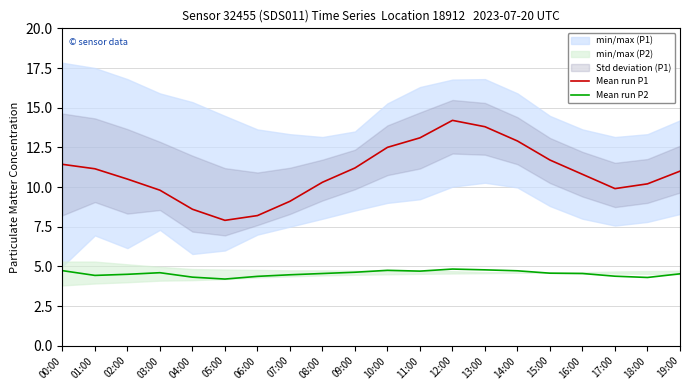

Reading left to right, transcribe all the data shown in this chart.

Mean run P1: 11.4	11.2	10.5	9.8	8.6	7.9	8.2	9.1	10.3	11.2	12.5	13.1	14.2	13.8	12.9	11.7	10.8	9.9	10.2	11.0
Mean run P2: 4.7	4.4	4.5	4.6	4.3	4.2	4.4	4.5	4.5	4.6	4.8	4.7	4.8	4.8	4.7	4.6	4.5	4.4	4.3	4.5